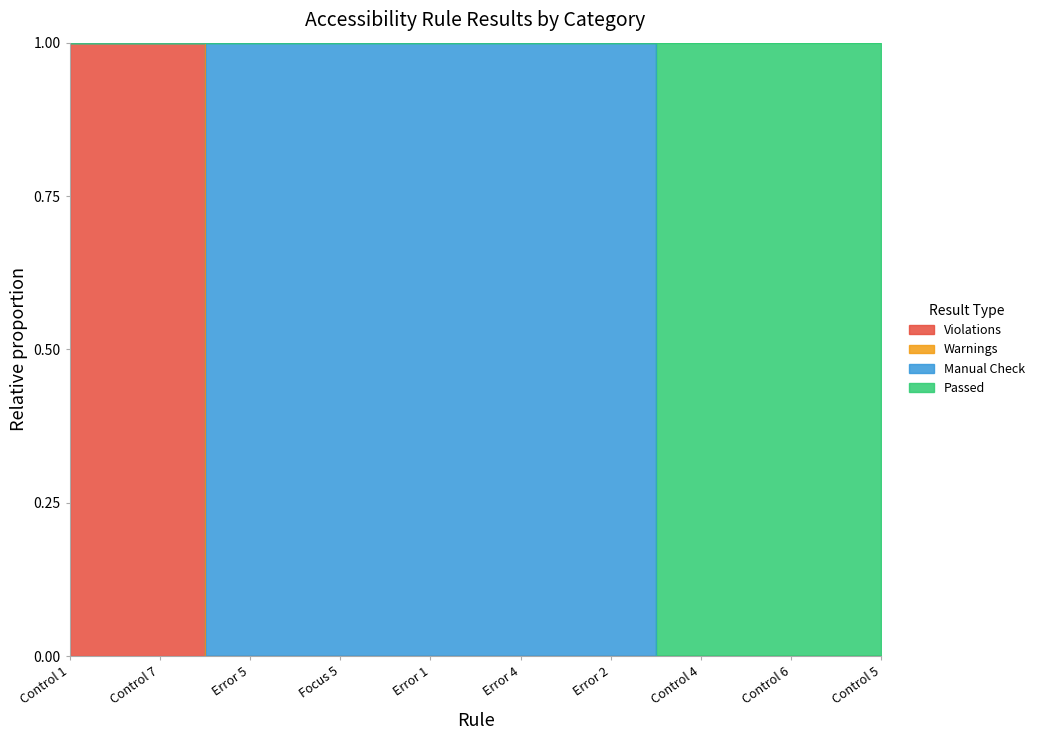

Is the value of Passed at Control 1 greater than the value of Violations at Error 1?

Yes